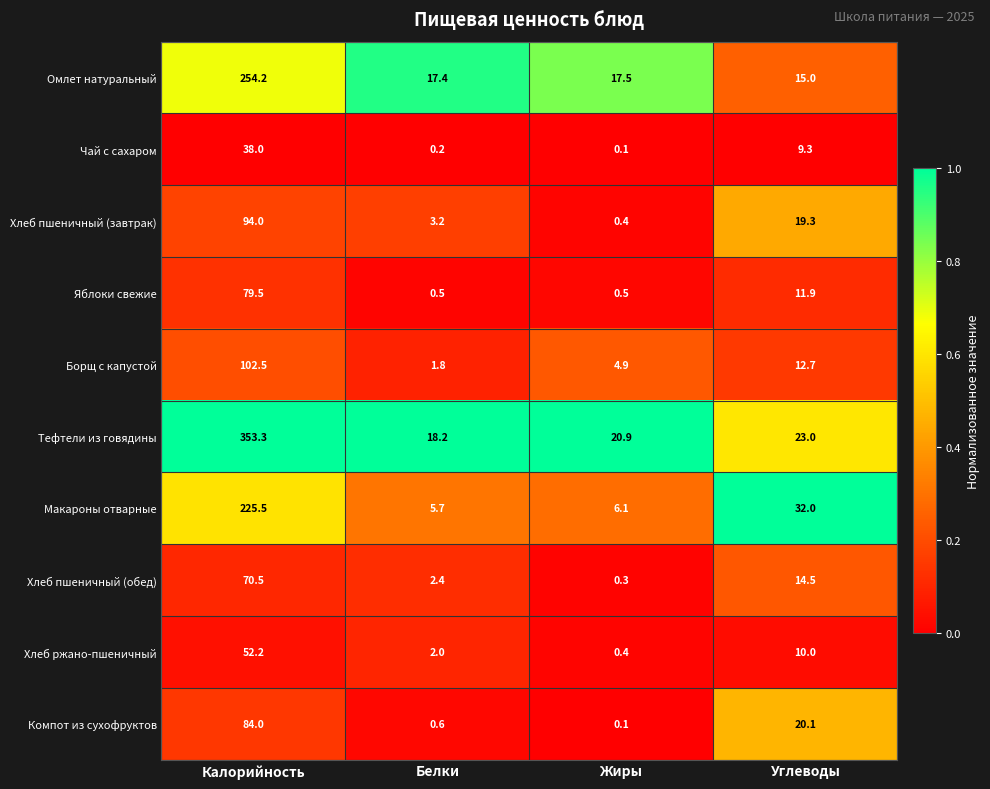

Rank the series at Белки from highest to lowest value.

Тефтели из говядины, Омлет натуральный, Макароны отварные, Хлеб пшеничный (завтрак), Хлеб пшеничный (обед), Хлеб ржано-пшеничный, Борщ с капустой, Компот из сухофруктов, Яблоки свежие, Чай с сахаром